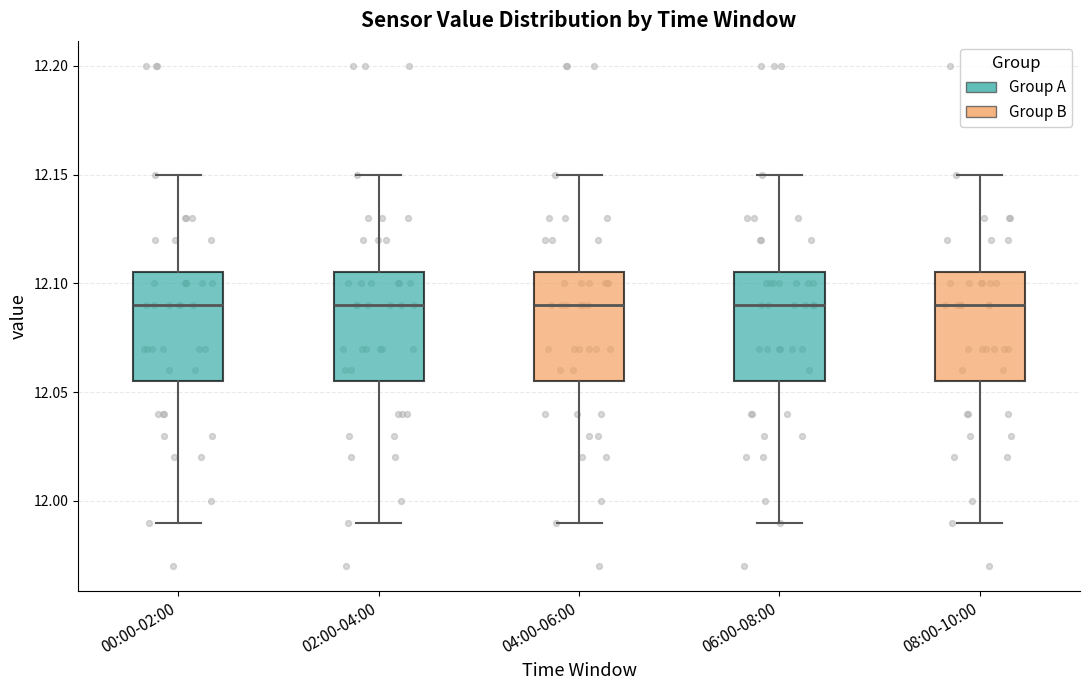

Reading left to right, transcribe this box plot: for each box, give where its median line is, the range the box spans, and where its two whiskers end, as read against the y-axis. The values are not printed on the chart, so give them approximately, as read against the axis.

00:00-02:00: median 12.090, box 12.055 to 12.105, whiskers 11.990 to 12.150
02:00-04:00: median 12.090, box 12.055 to 12.105, whiskers 11.990 to 12.150
04:00-06:00: median 12.090, box 12.055 to 12.105, whiskers 11.990 to 12.150
06:00-08:00: median 12.090, box 12.055 to 12.105, whiskers 11.990 to 12.150
08:00-10:00: median 12.090, box 12.055 to 12.105, whiskers 11.990 to 12.150